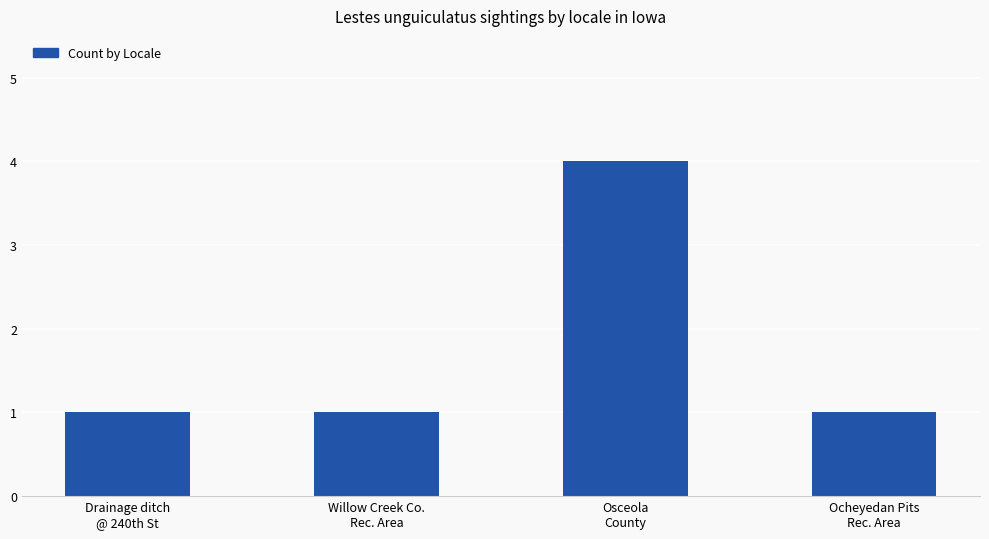

Reading left to right, what are all the values shown in this chart?

Drainage ditch
@ 240th St=1	Willow Creek Co.
Rec. Area=1	Osceola
County=4	Ocheyedan Pits
Rec. Area=1